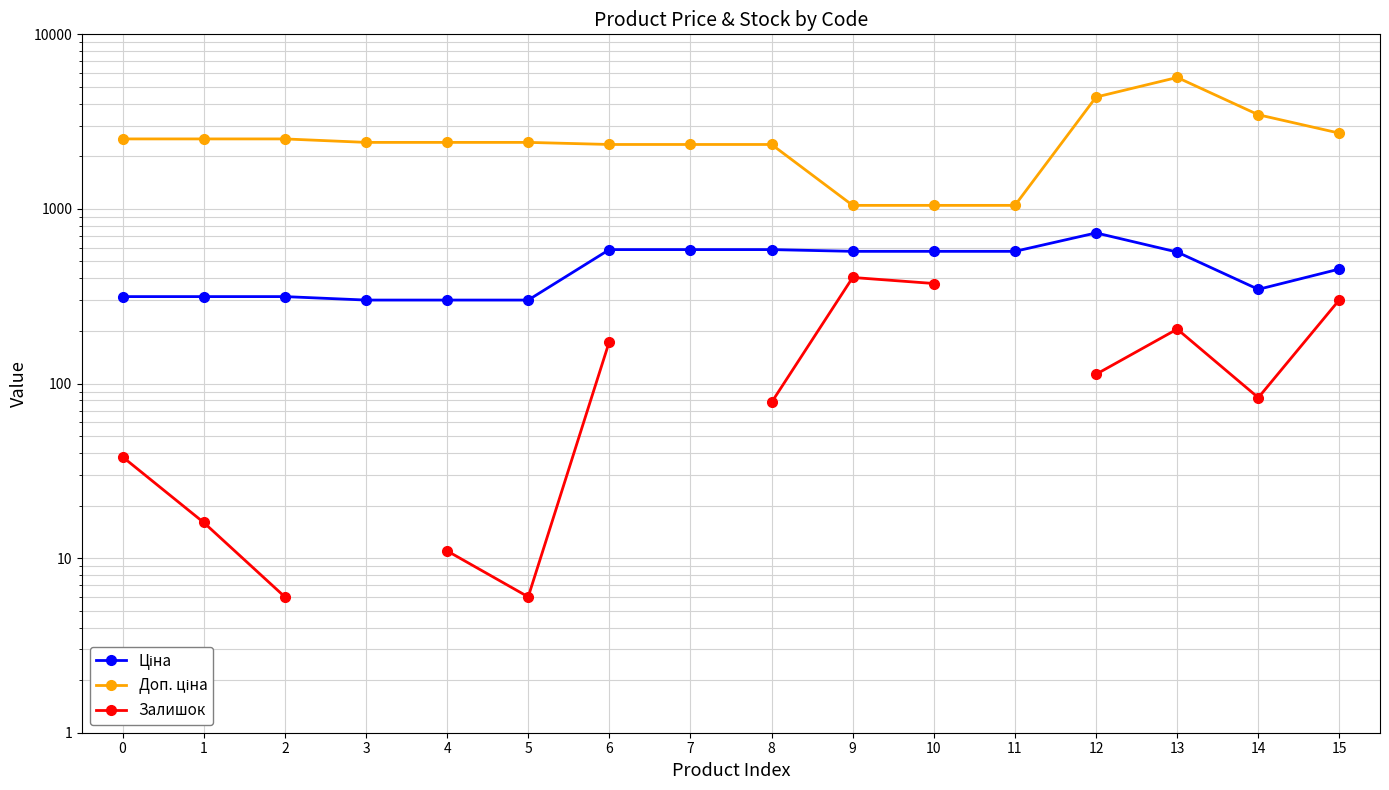

What is the difference between the maximum and minimum values in the Доп. ціна series?

4614.1